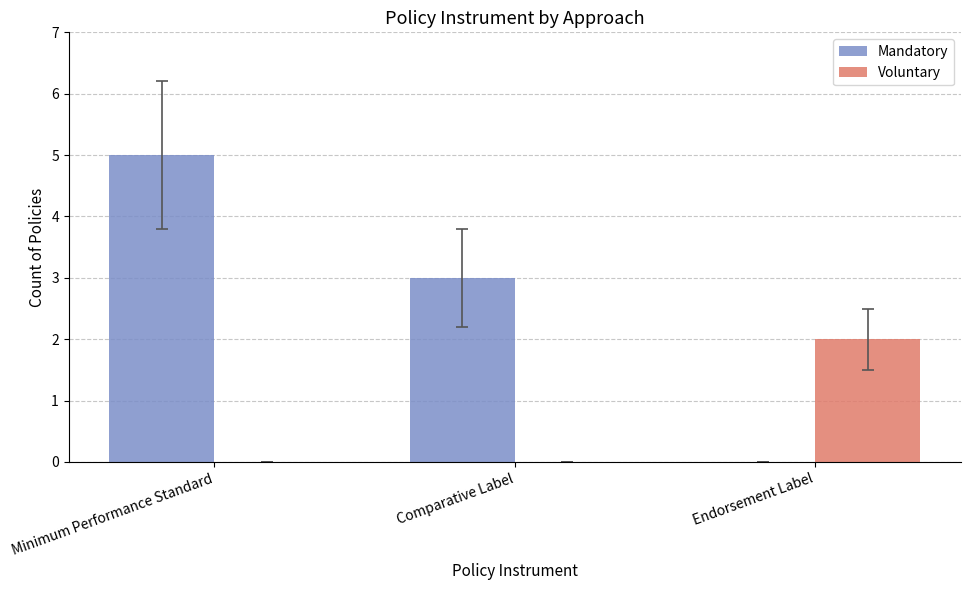

What is the sum of all Mandatory values?

8